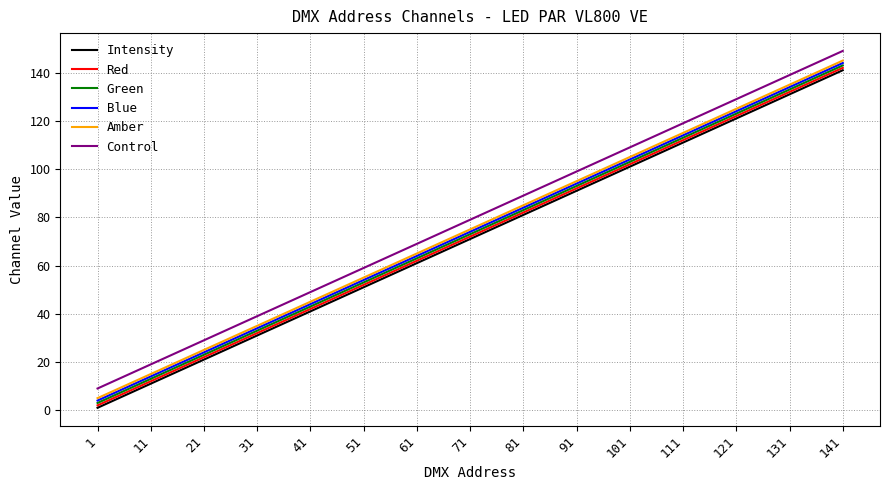

Reading right to left, extract all data points from this chart.

Intensity: 141=141	131=131	121=121	111=111	101=101	91=91	81=81	71=71	61=61	51=51	41=41	31=31	21=21	11=11	1=1
Red: 141=142	131=132	121=122	111=112	101=102	91=92	81=82	71=72	61=62	51=52	41=42	31=32	21=22	11=12	1=2
Green: 141=143	131=133	121=123	111=113	101=103	91=93	81=83	71=73	61=63	51=53	41=43	31=33	21=23	11=13	1=3
Blue: 141=144	131=134	121=124	111=114	101=104	91=94	81=84	71=74	61=64	51=54	41=44	31=34	21=24	11=14	1=4
Amber: 141=145	131=135	121=125	111=115	101=105	91=95	81=85	71=75	61=65	51=55	41=45	31=35	21=25	11=15	1=5
Control: 141=149	131=139	121=129	111=119	101=109	91=99	81=89	71=79	61=69	51=59	41=49	31=39	21=29	11=19	1=9